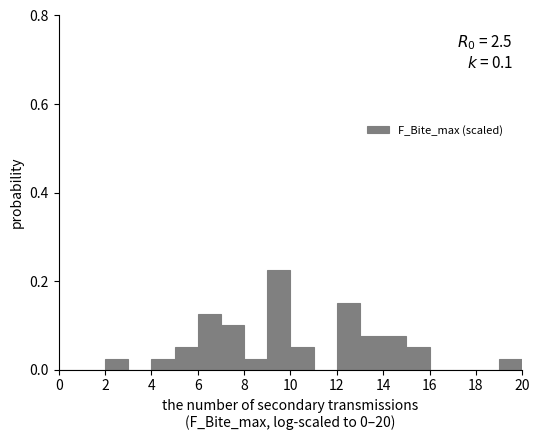

Over which range of the x-axis is the bar tallest?

9 to 10